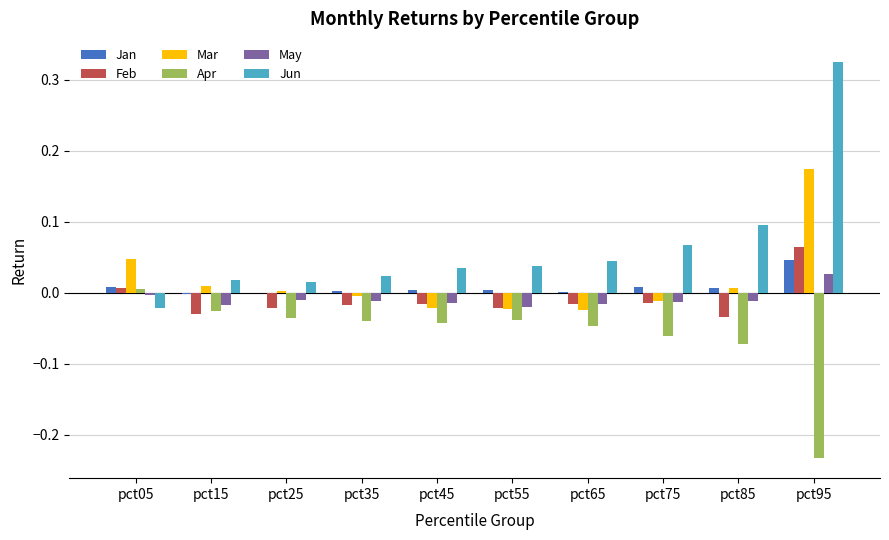

Which series changed the most between pct35 and pct85?

Jun